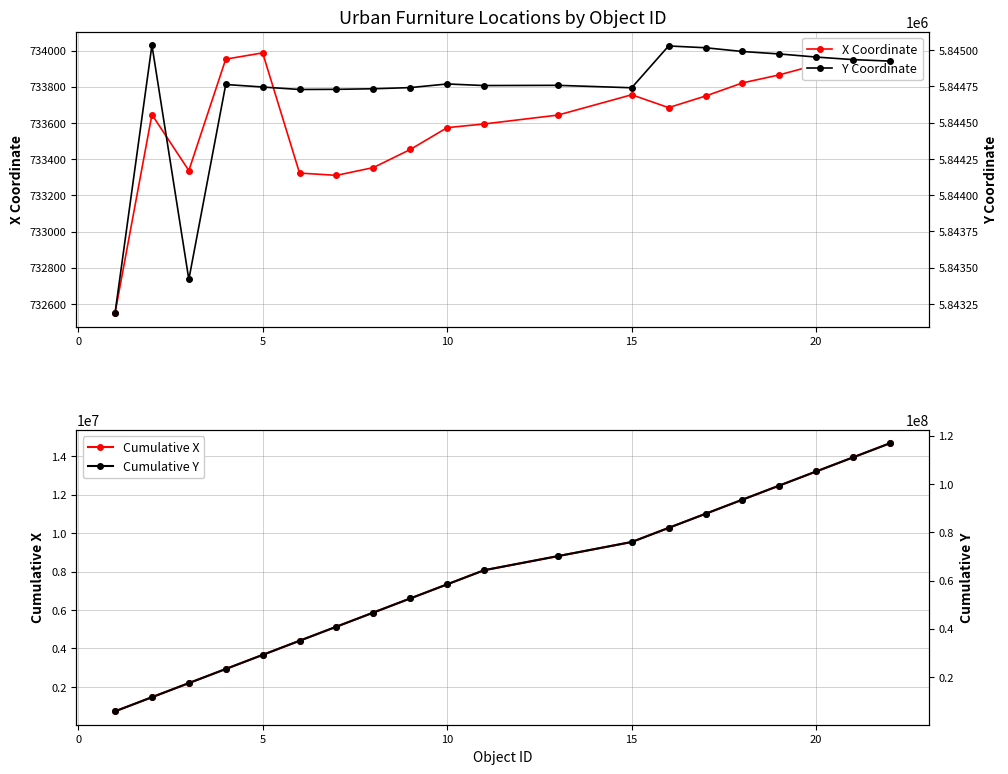

True or false: Cumulative X has more than 0 interior local peaks.

False